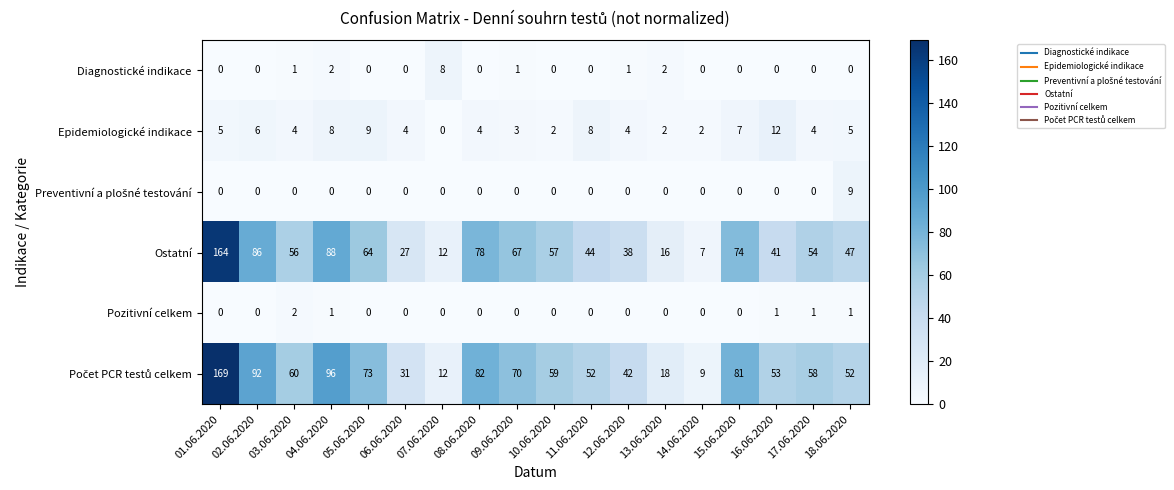

True or false: Pozitivní celkem has a value of 1 at 16.06.2020.

True